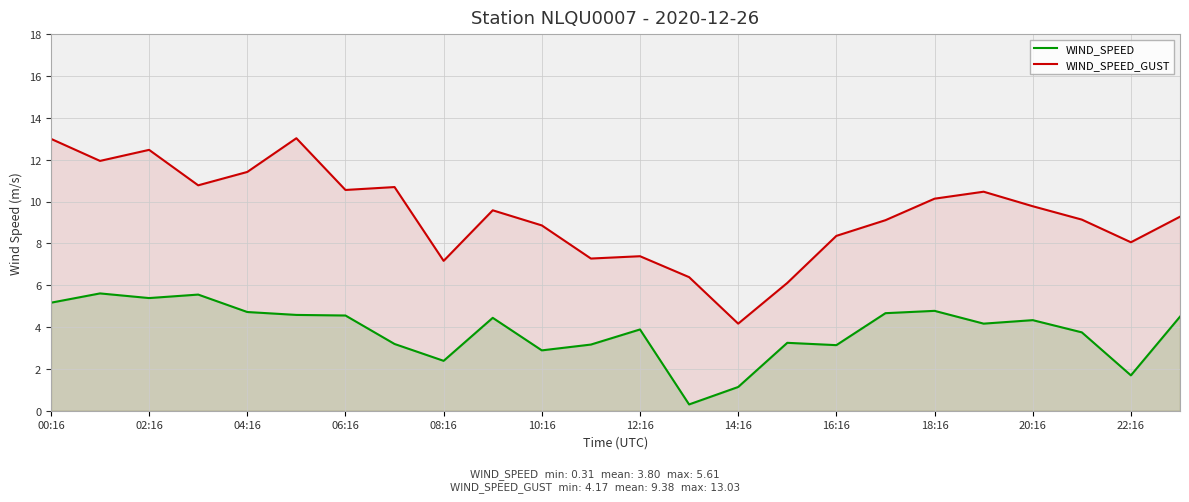

Rank the series at 08:16 from lowest to highest value.

WIND_SPEED, WIND_SPEED_GUST